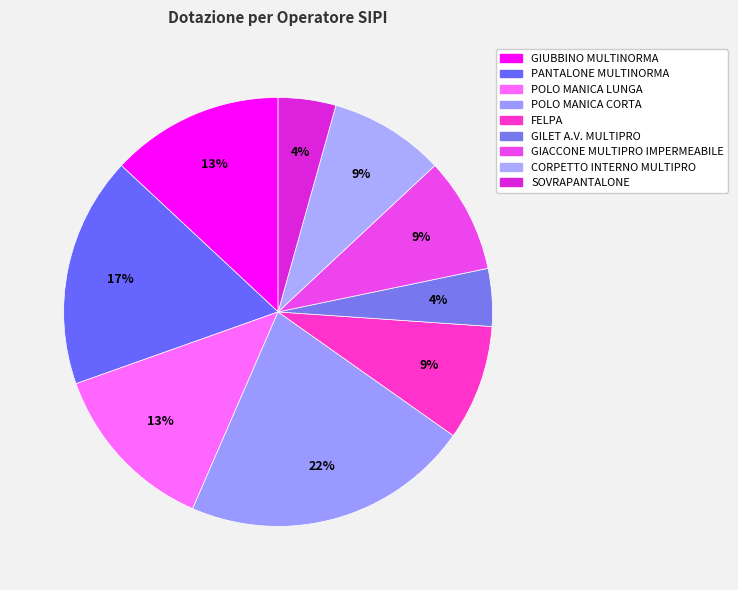

To the nearest percent, what portion does GIACCONE MULTIPRO IMPERMEABILE represent?

9%